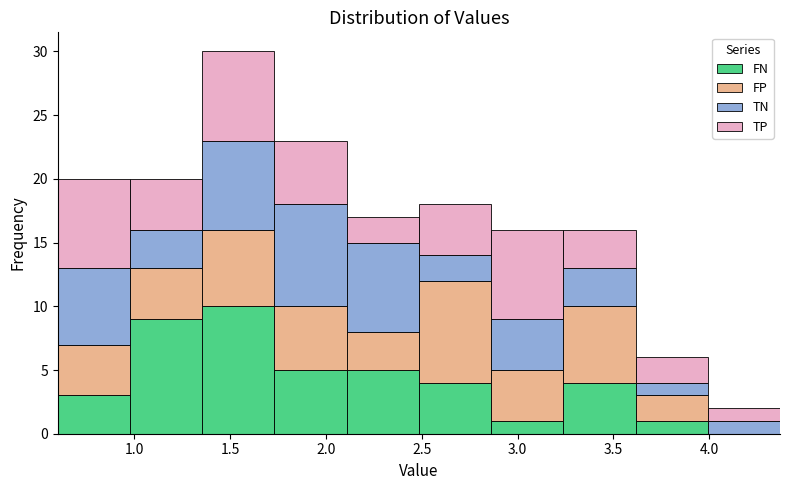

Reading left to right, list every stacked bar in this chart as the range it spans on the x-axis followed by its total height. Neither the bar edges nor the heights are printed on the chart, so give them approximately, as read against the axes.

0.60 to 1.00: 20
1.00 to 1.35: 20
1.35 to 1.75: 30
1.75 to 2.10: 23
2.10 to 2.50: 17
2.50 to 2.85: 18
2.85 to 3.25: 16
3.25 to 3.60: 16
3.60 to 4.00: 6
4.00 to 4.35: 2